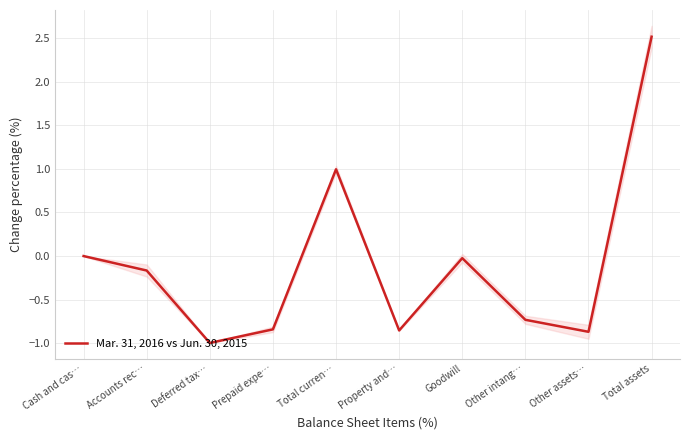

How many values are above zero?

2